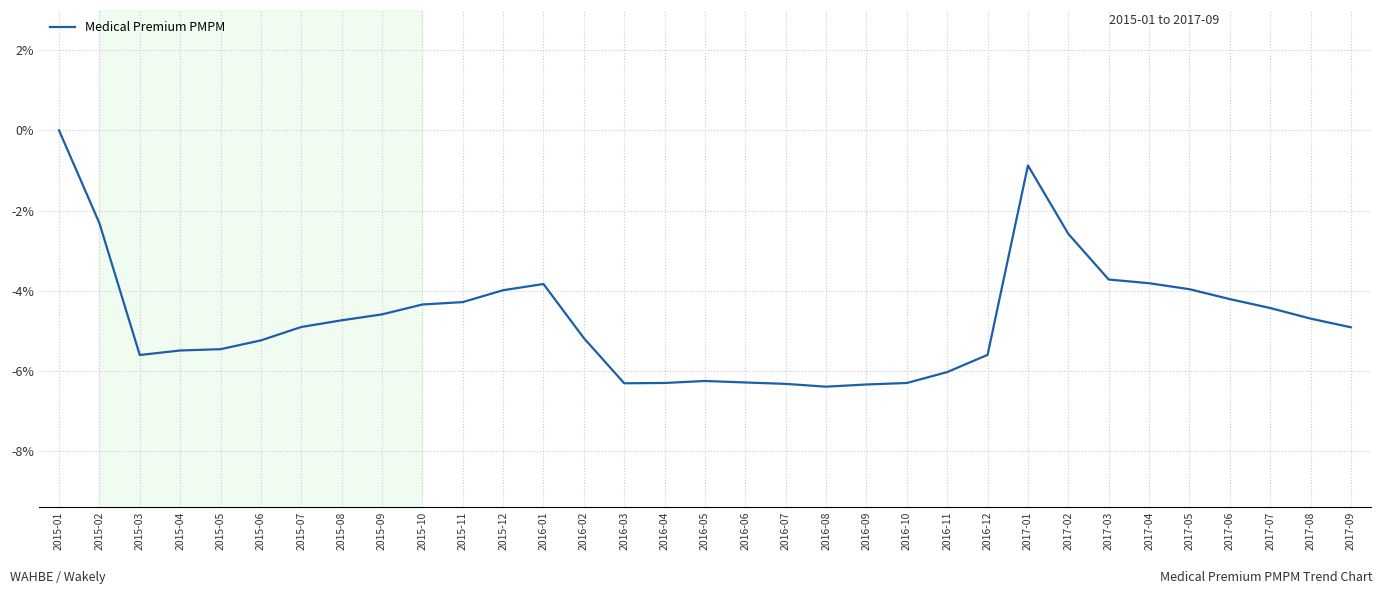

Which category has the highest value across all series?

2015-01